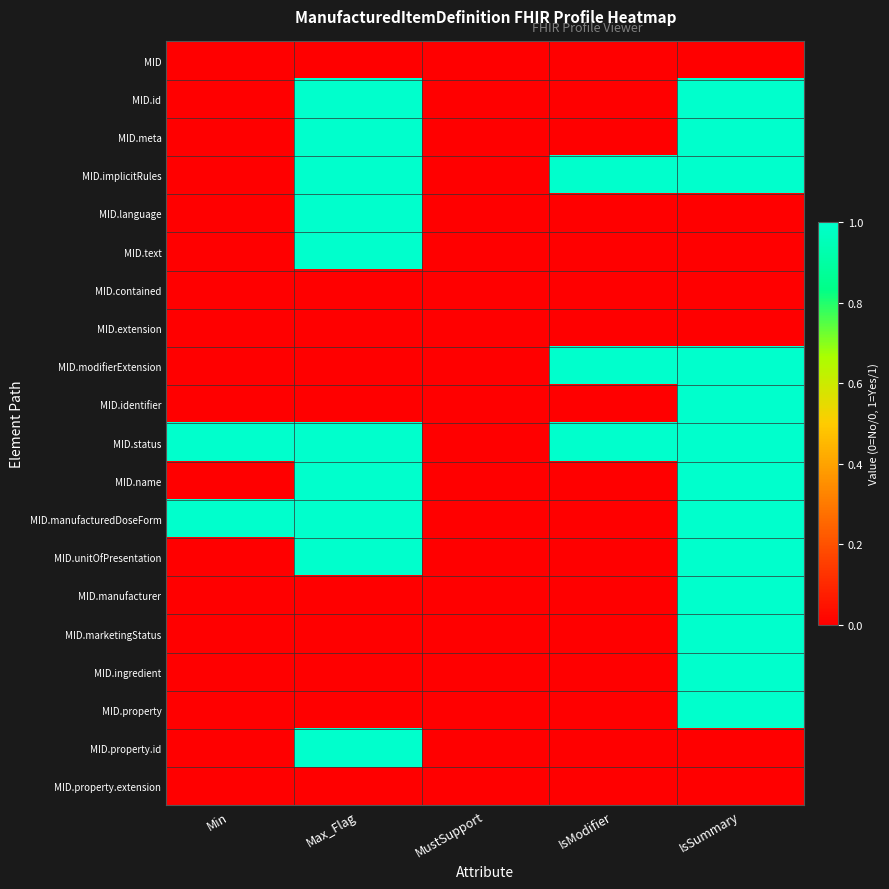

What is the greatest value displayed?

1